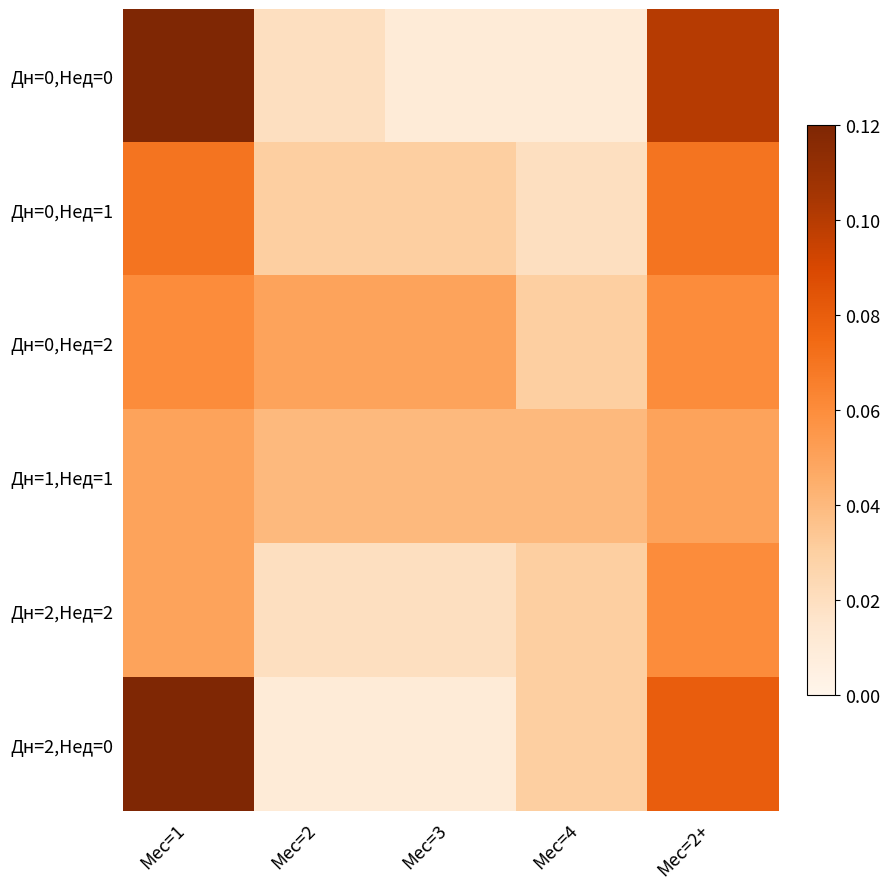

Reading left to right, extract all data points from this chart.

Дн=0,Нед=0: Мес=1=0.1	Мес=2=0.0	Мес=3=0.0	Мес=4=0.0	Мес=2+=0.1
Дн=0,Нед=1: Мес=1=0.1	Мес=2=0.0	Мес=3=0.0	Мес=4=0.0	Мес=2+=0.1
Дн=0,Нед=2: Мес=1=0.1	Мес=2=0.1	Мес=3=0.1	Мес=4=0.0	Мес=2+=0.1
Дн=1,Нед=1: Мес=1=0.1	Мес=2=0.0	Мес=3=0.0	Мес=4=0.0	Мес=2+=0.1
Дн=2,Нед=2: Мес=1=0.1	Мес=2=0.0	Мес=3=0.0	Мес=4=0.0	Мес=2+=0.1
Дн=2,Нед=0: Мес=1=0.1	Мес=2=0.0	Мес=3=0.0	Мес=4=0.0	Мес=2+=0.1